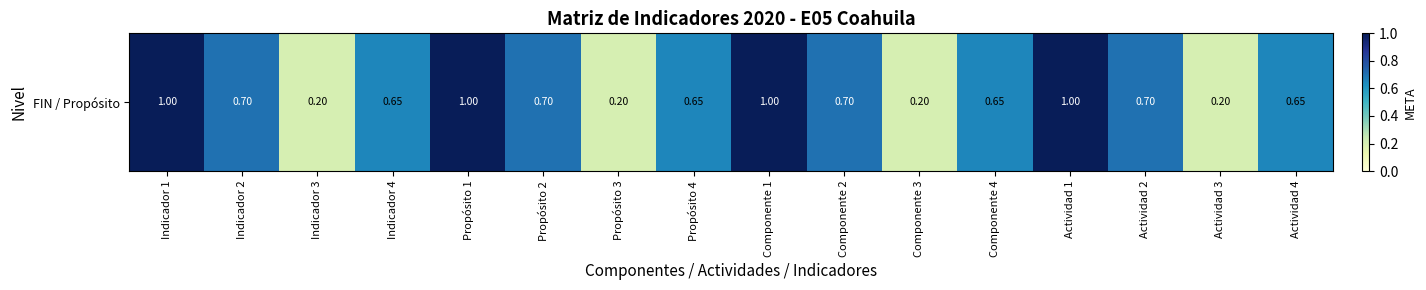

List the labels in order of value, smallest first.

Indicador 3, Propósito 3, Componente 3, Actividad 3, Indicador 4, Propósito 4, Componente 4, Actividad 4, Indicador 2, Propósito 2, Componente 2, Actividad 2, Indicador 1, Propósito 1, Componente 1, Actividad 1